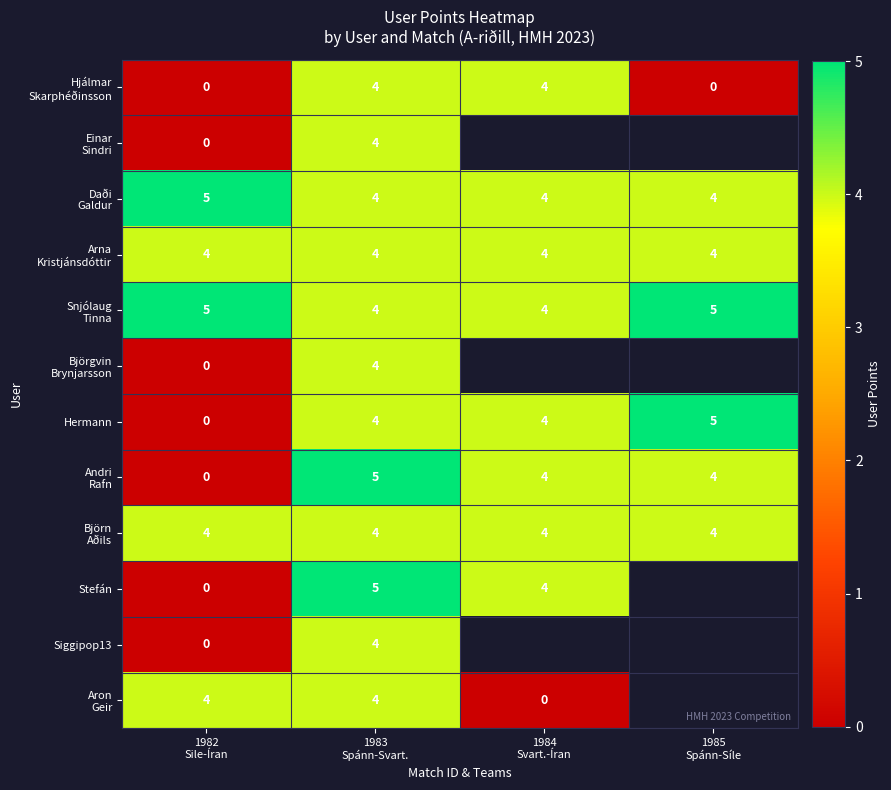

Where is Hermann nearest to the value 2?

1982 Sile-Íran